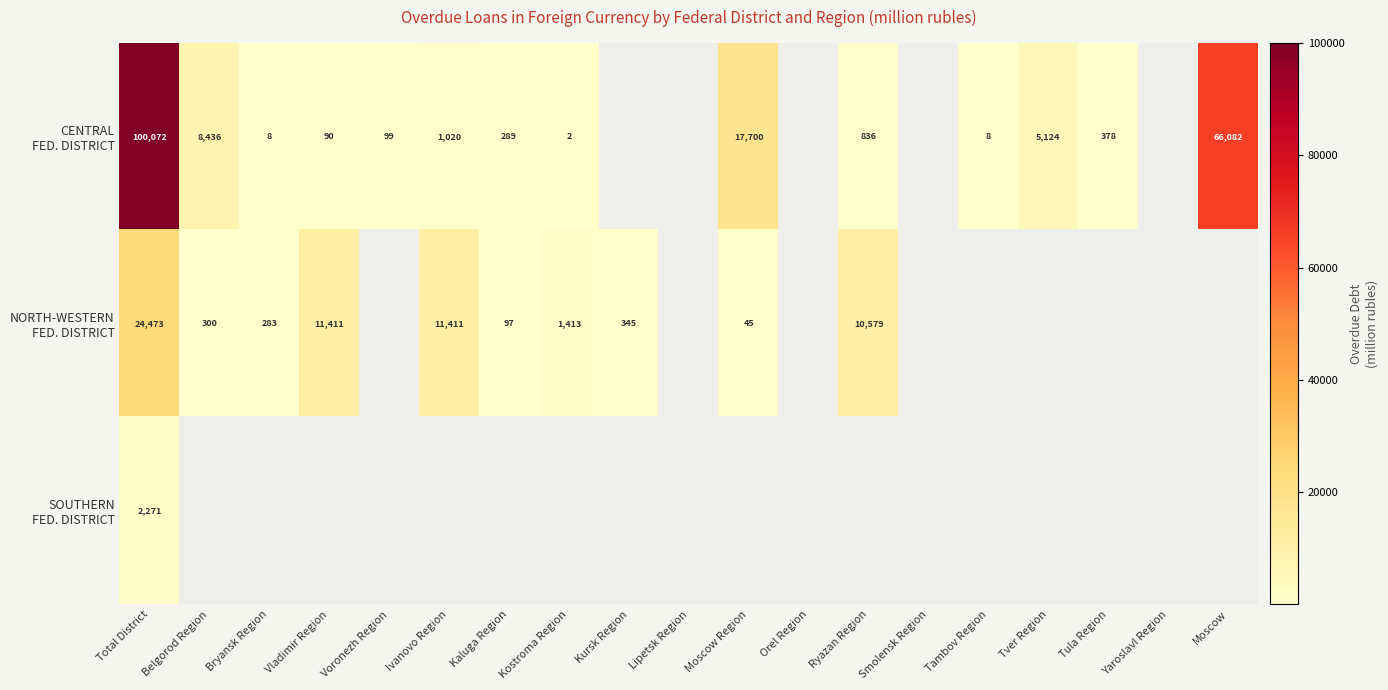

The NORTH-WESTERN FED. DISTRICT series shows 2245.6 at Kostroma Region. True or false?

False